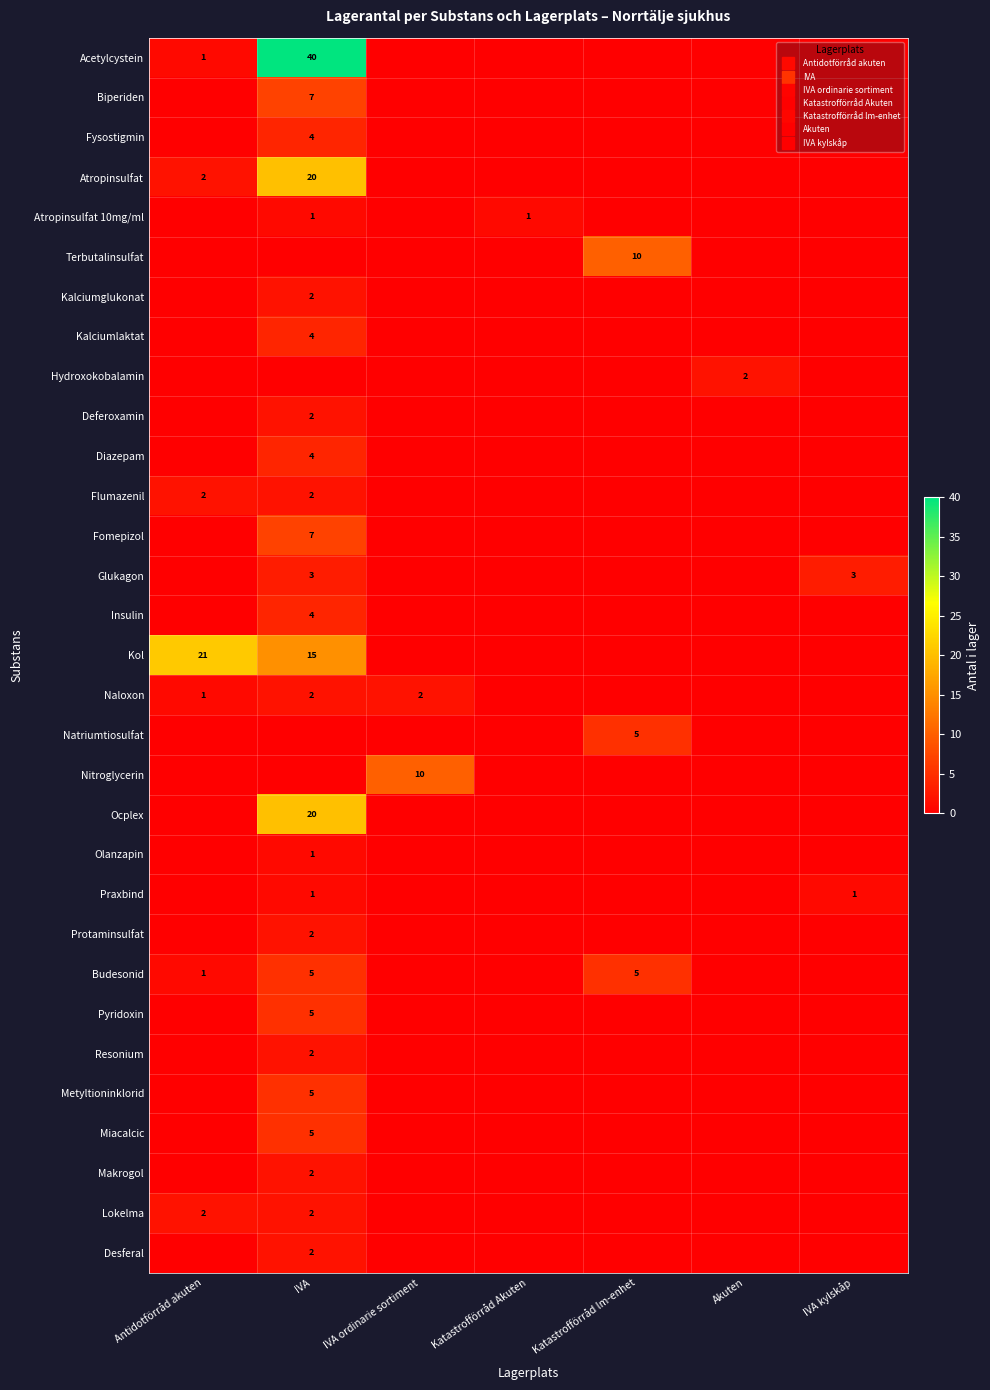

True or false: Desferal has a value of -1 at Akuten.

False